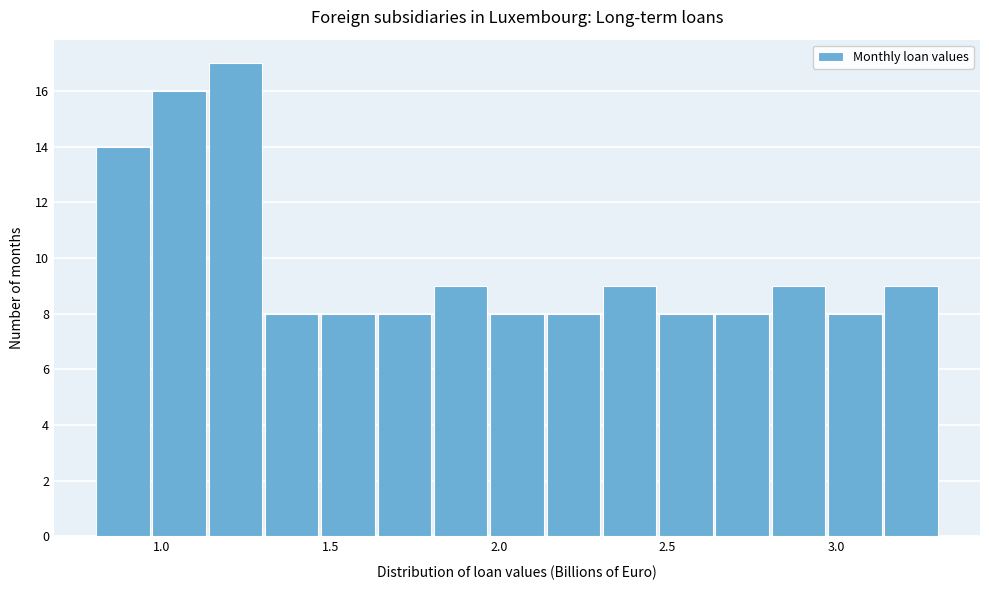

Around what value on the x-axis is the tallest bar? Give the approximate position of its centre, as read against the axis.

1.20